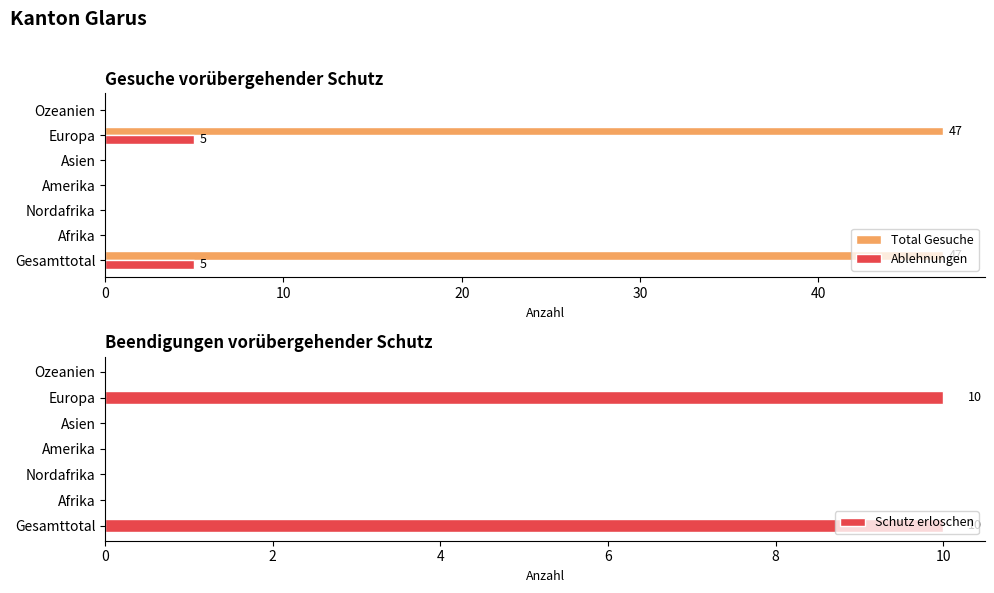

True or false: Schutz erloschen has a value of 10 at Europa.

True